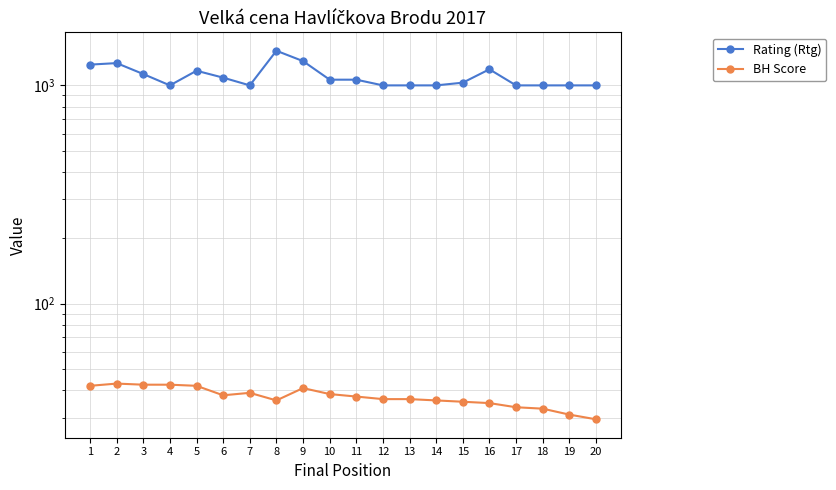

The value of Rating (Rtg) at 19 is 1748.4. True or false?

False